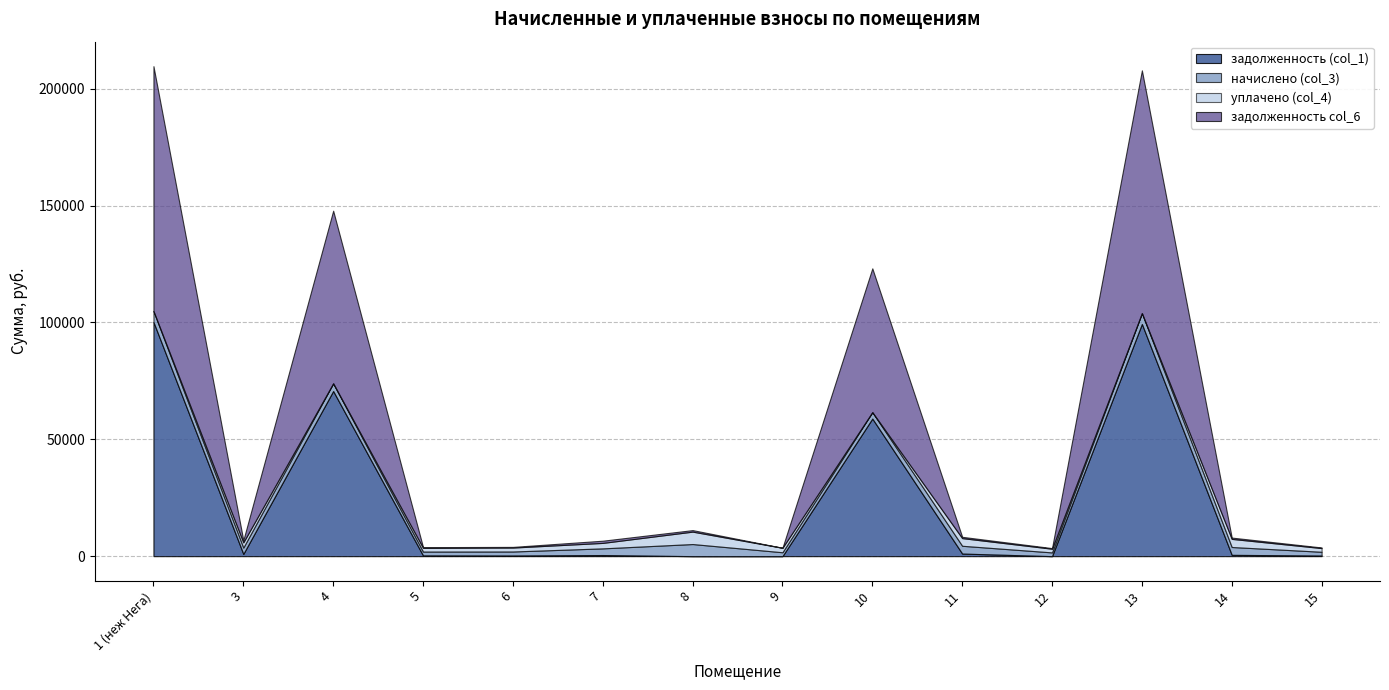

The value of уплачено (col_4) at 7 is 2338.6. True or false?

True